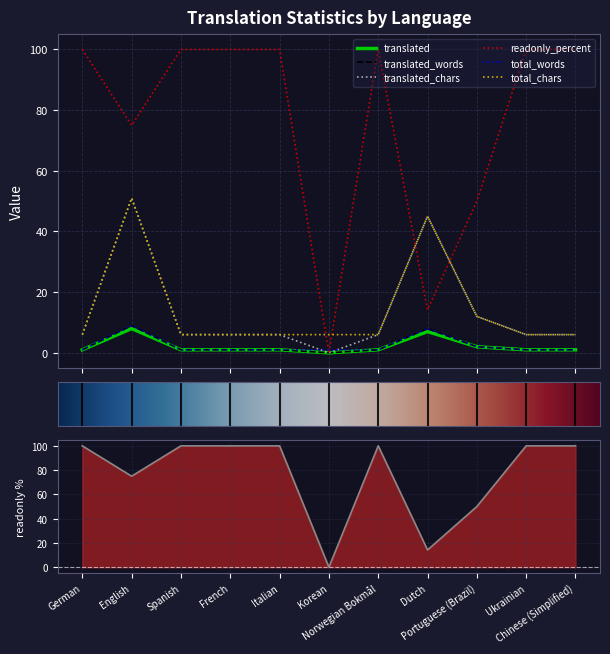

Reading left to right, list all the values displayed in this chart.

translated: 1.0	8.0	1.0	1.0	1.0	0.0	1.0	7.0	2.0	1.0	1.0
translated_words: 1.0	9.0	1.0	1.0	1.0	0.0	1.0	8.0	2.0	1.0	1.0
translated_chars: 6.0	51.0	6.0	6.0	6.0	0.0	6.0	45.0	12.0	6.0	6.0
readonly_percent: 100.0	75.0	100.0	100.0	100.0	0.0	100.0	14.2	50.0	100.0	100.0
total_words: 1.0	9.0	1.0	1.0	1.0	1.0	1.0	8.0	2.0	1.0	1.0
total_chars: 6.0	51.0	6.0	6.0	6.0	6.0	6.0	45.0	12.0	6.0	6.0